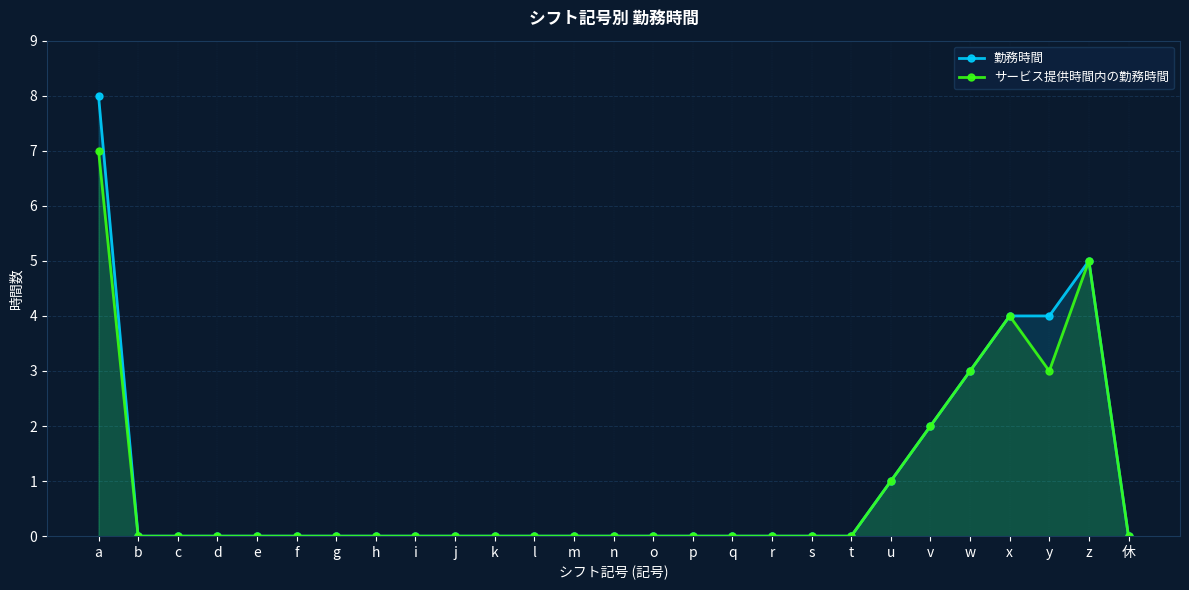

True or false: 勤務時間 and サービス提供時間内の勤務時間 cross at least once.

False